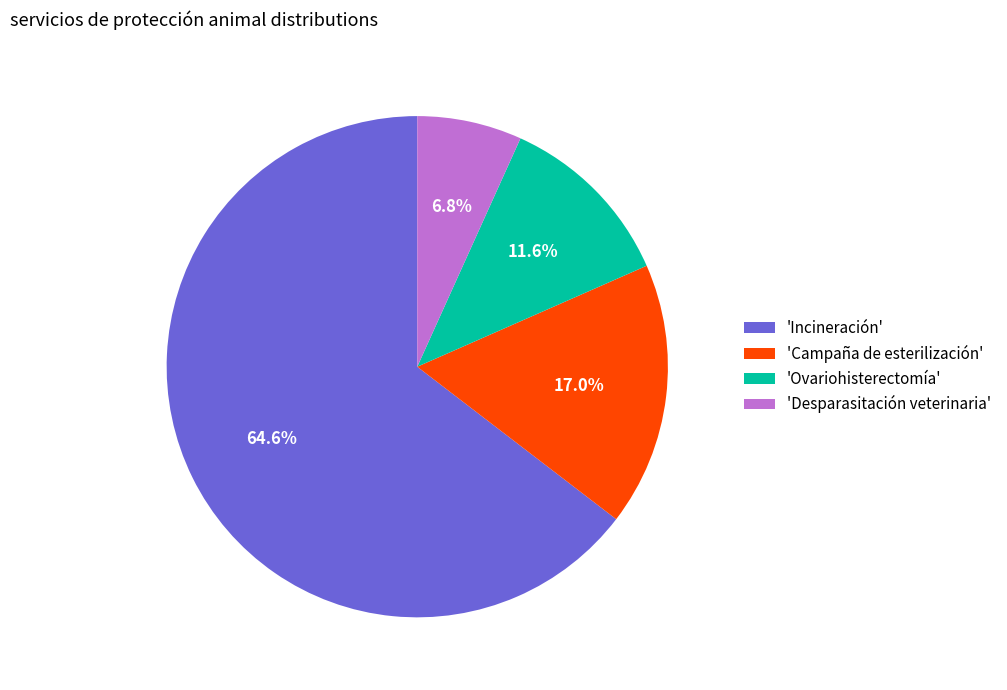

Rank the categories by value from highest to lowest.

'Incineración', 'Campaña de esterilización', 'Ovariohisterectomía', 'Desparasitación veterinaria'